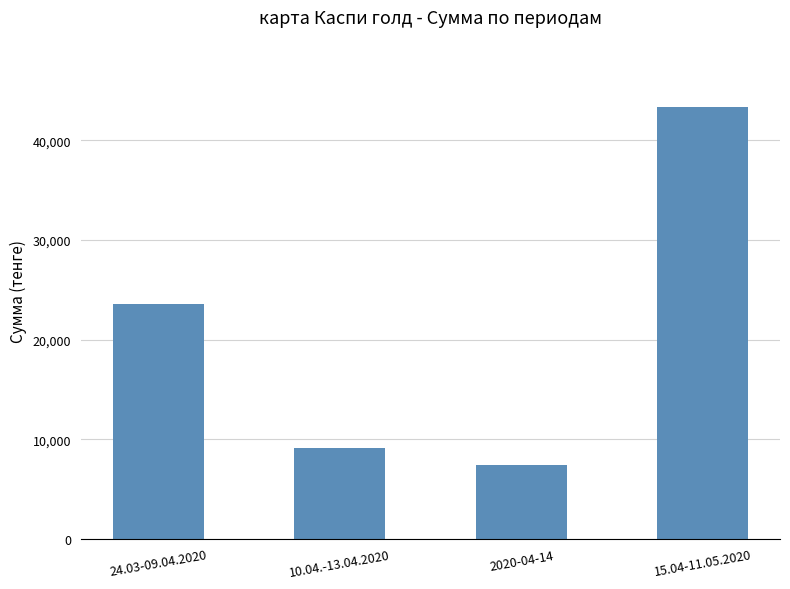

What is the smallest value displayed?

7416